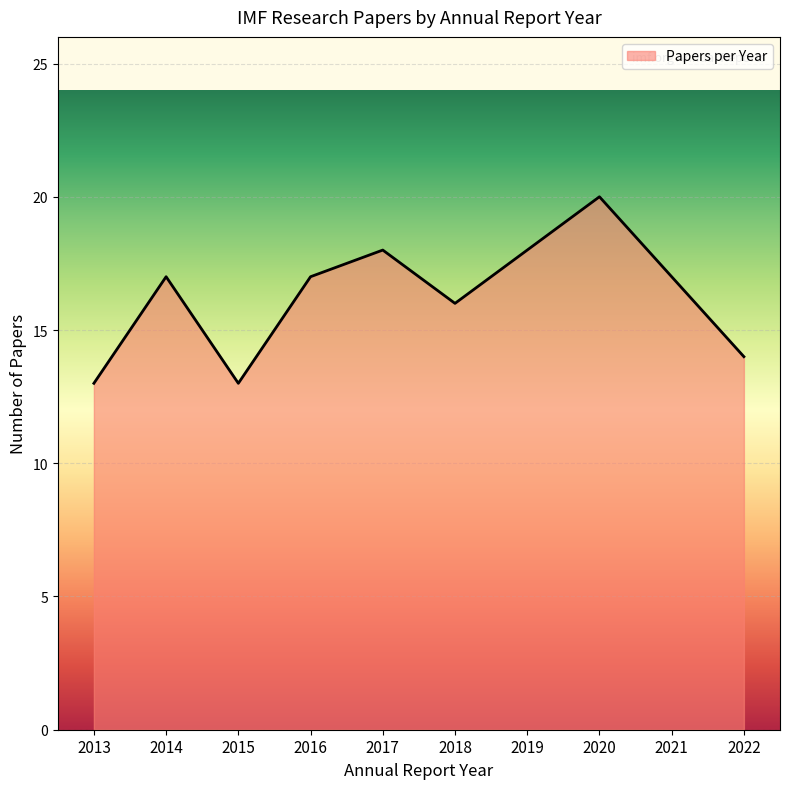

Which has a higher value, 2019 or 2022?

2019